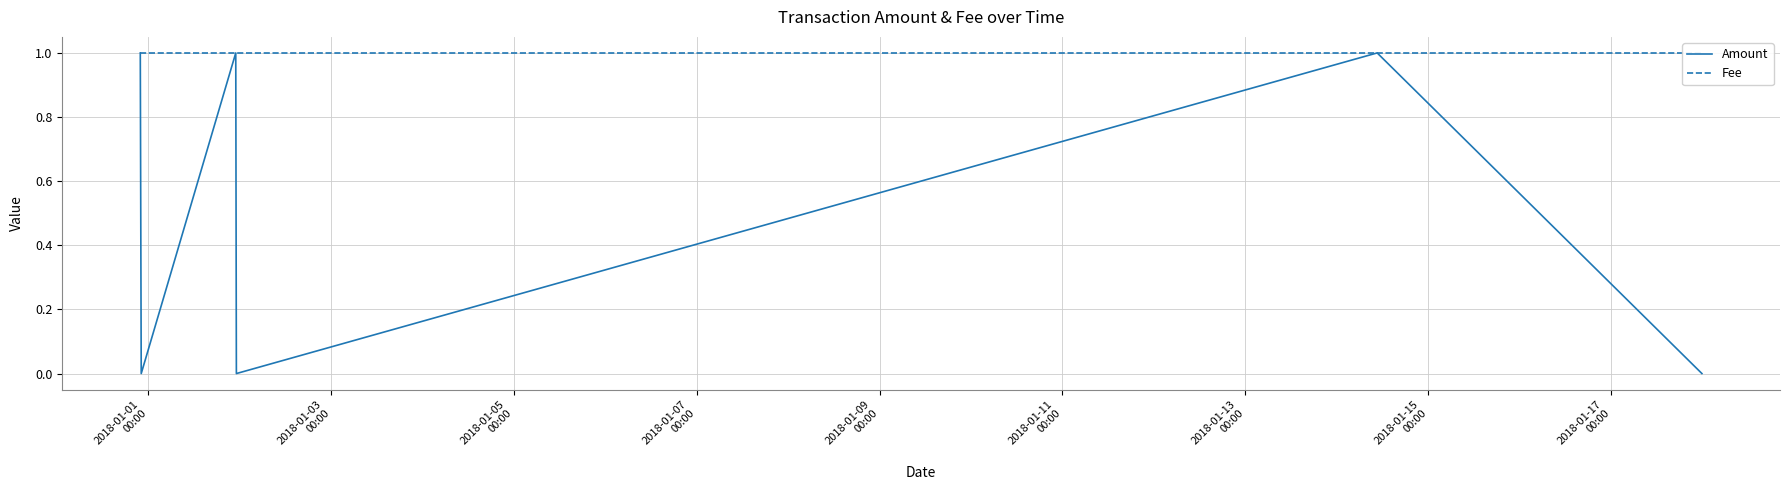

What is the average value of the Fee series?

1